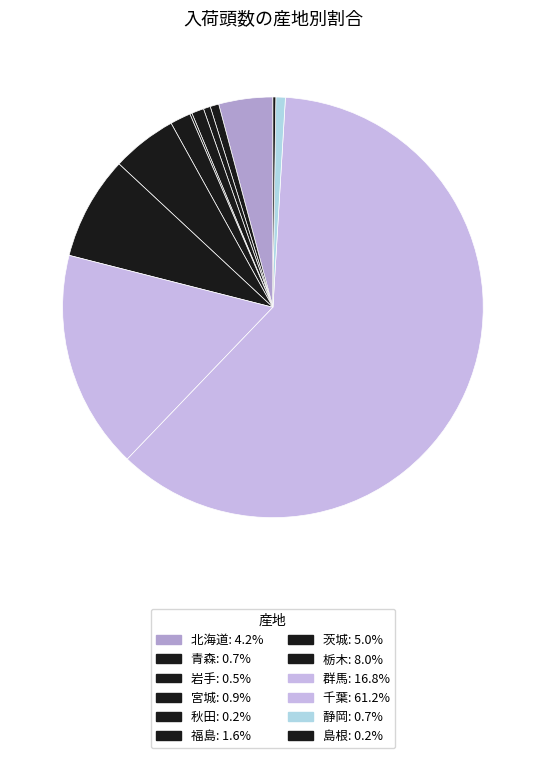

Is there any slice that represents more than half of the pie?

Yes